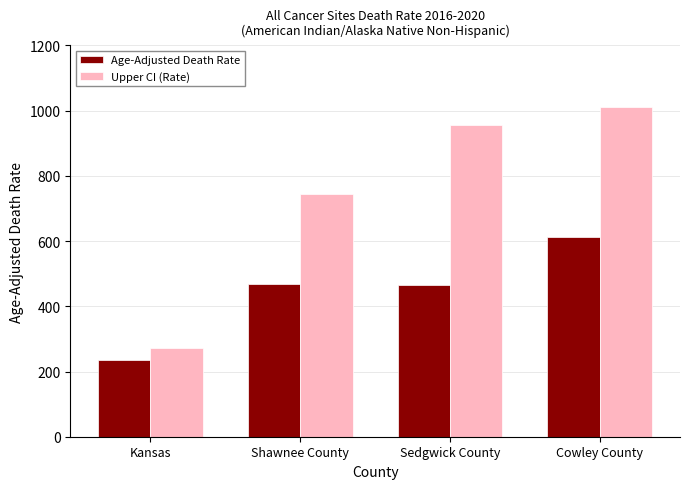

Is the value of Age-Adjusted Death Rate at Cowley County greater than the value of Upper CI (Rate) at Sedgwick County?

No